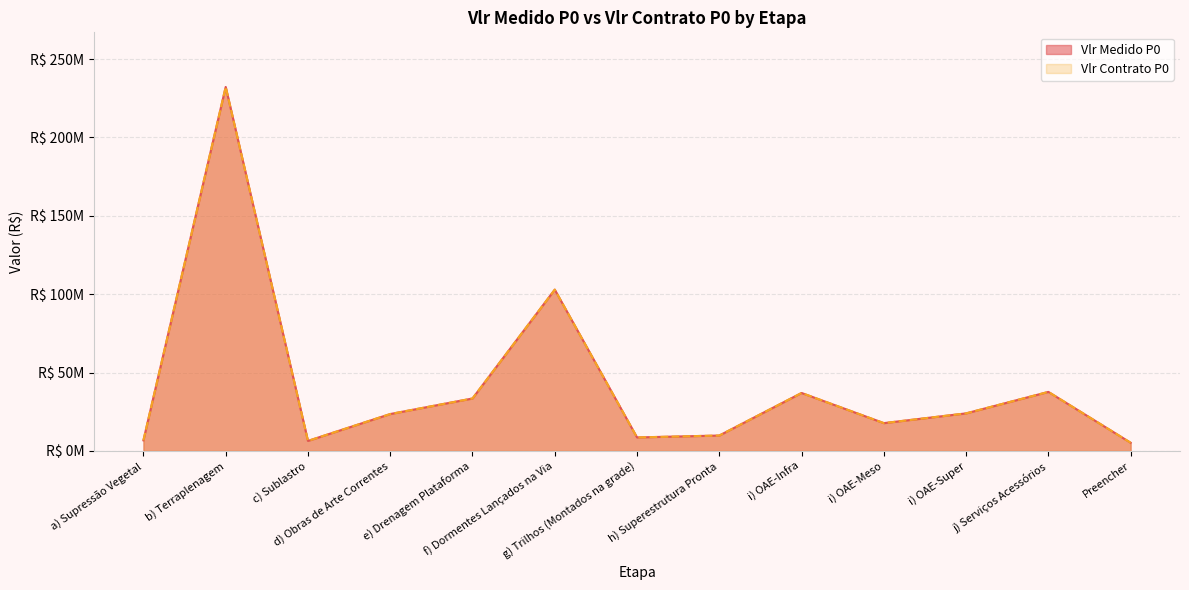

Is it true that Vlr Medido P0 equals 5225752.5 at Preencher?

True